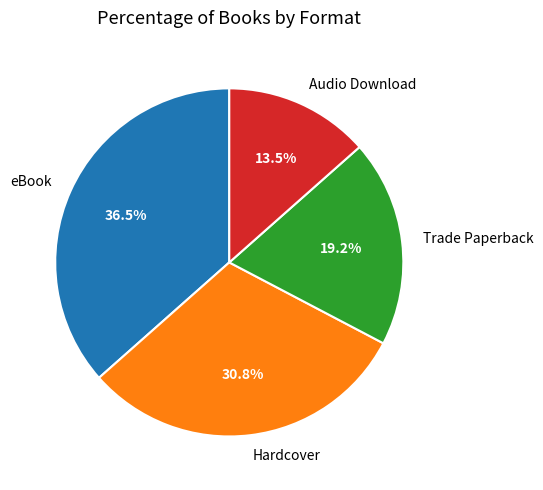

Is there any slice that represents more than half of the pie?

No